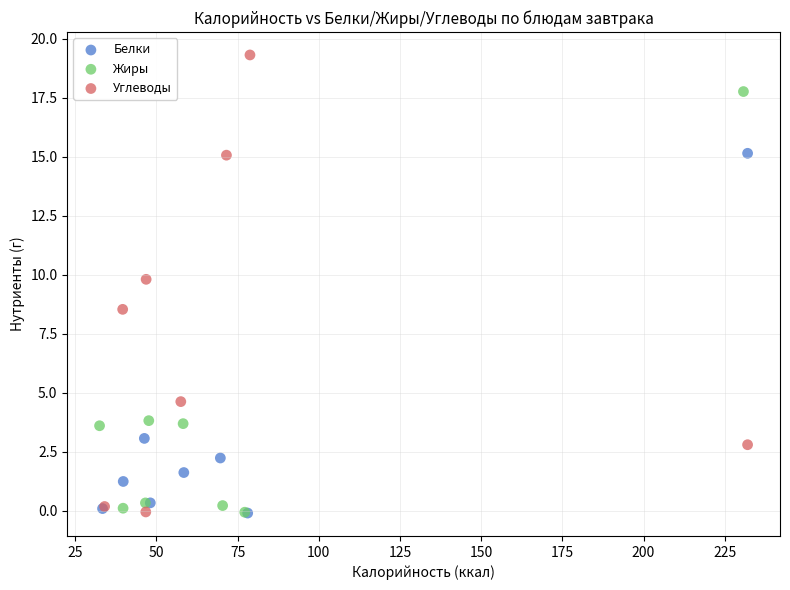

Which series has the largest Y range (max minus min)?

Углеводы